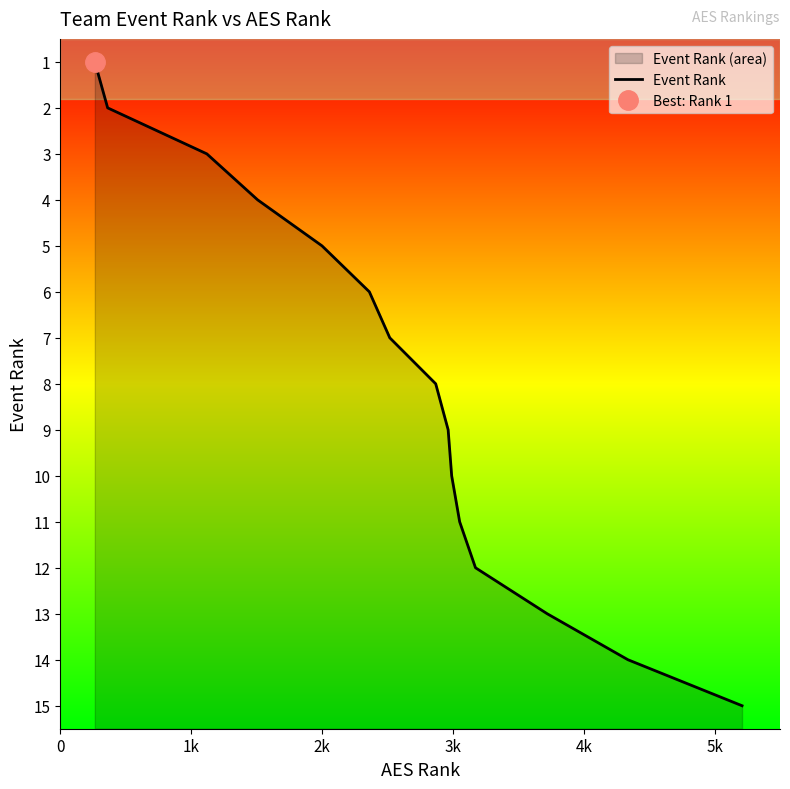

Count the number of values greater than 8.

7